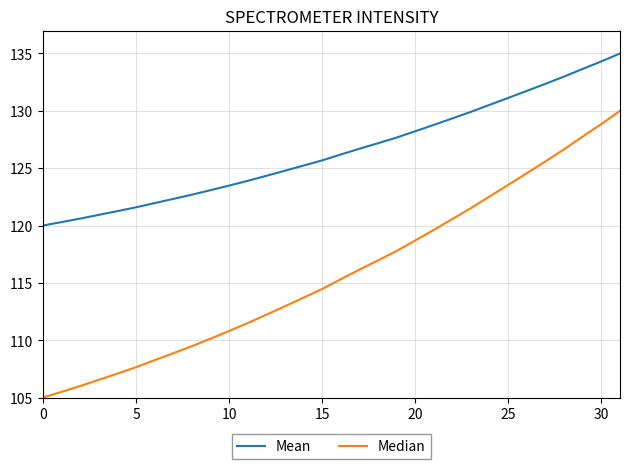

At how many categories does at least one series exceed 106?

32